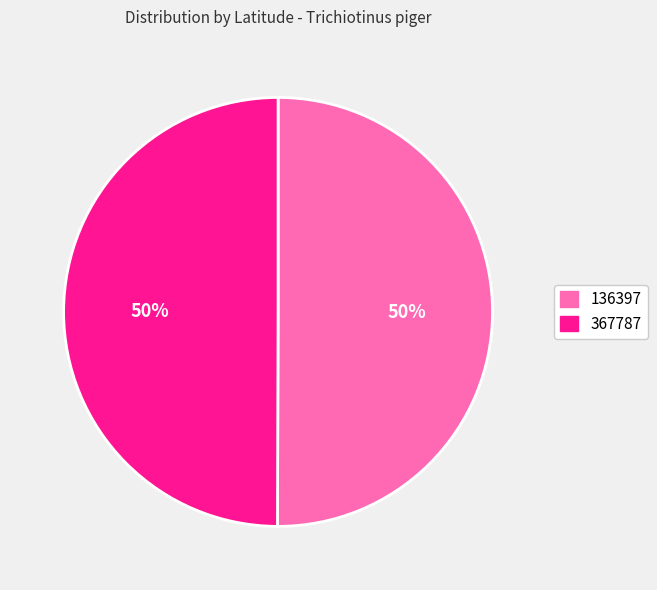

True or false: 367787 accounts for 36% of the total.

False